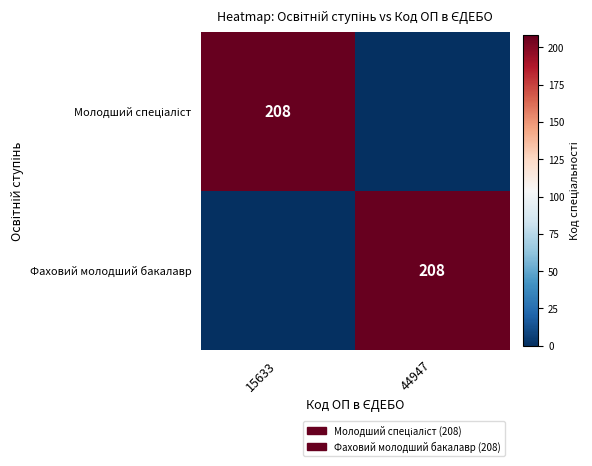

The Фаховий молодший бакалавр series shows 208 at 44947. True or false?

True